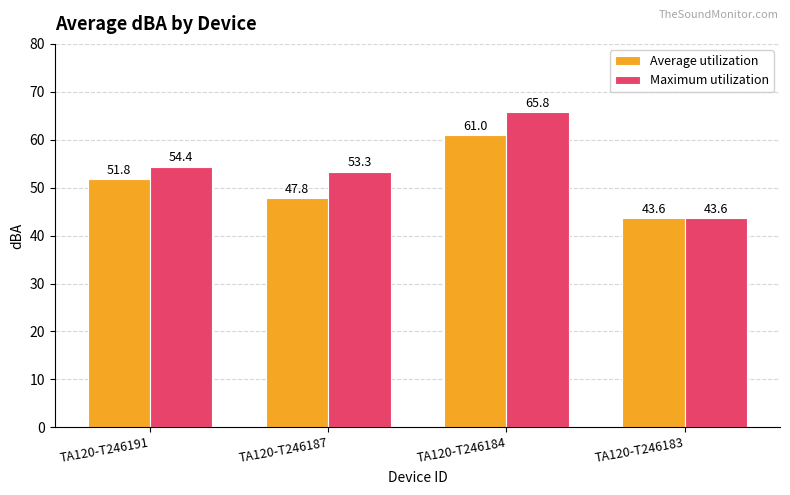

Reading left to right, extract all data points from this chart.

Average utilization: 51.8	47.8	61.0	43.6
Maximum utilization: 54.4	53.3	65.8	43.6